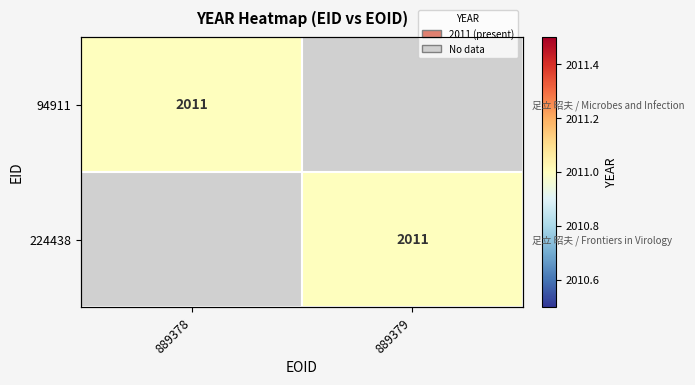

Rank the series by their average value, from lowest to highest.

94911, 224438